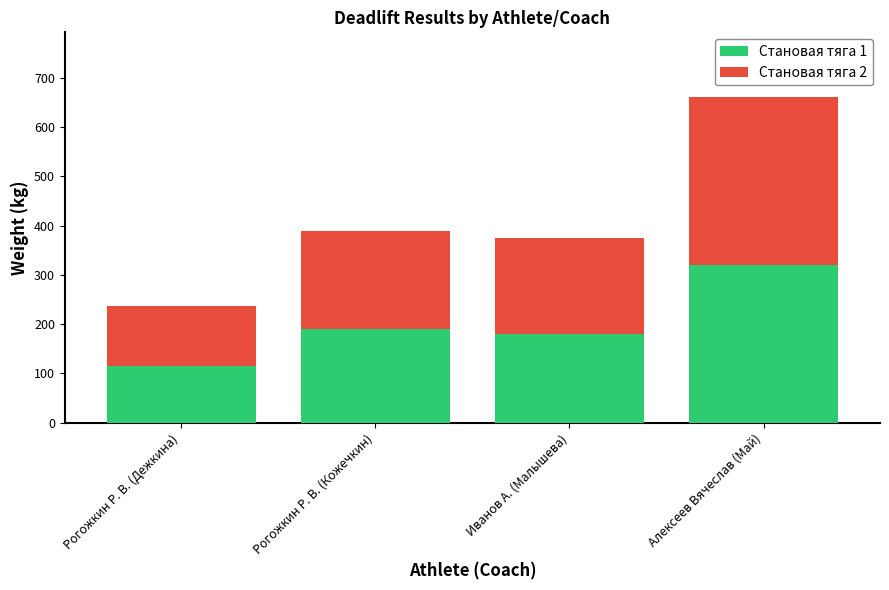

At which label does Становая тяга 1 reach its peak?

Алексеев Вячеслав (Май)